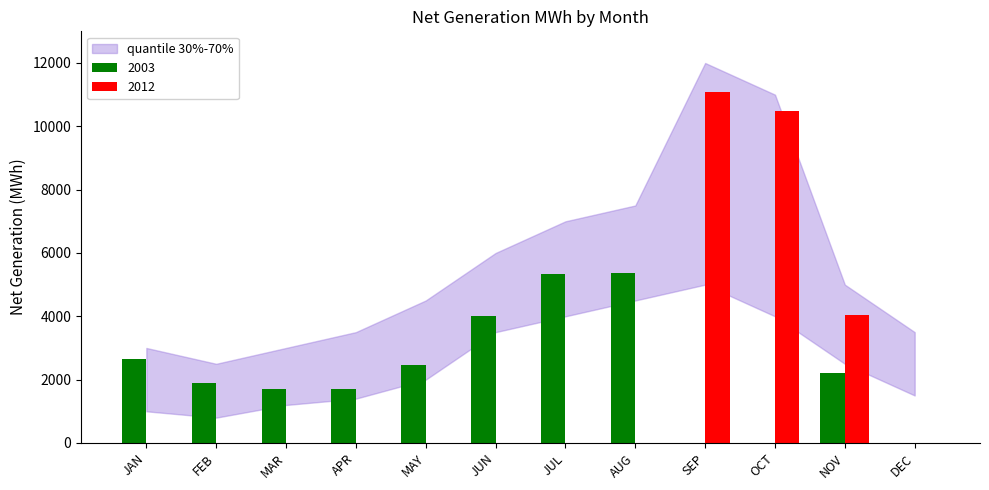

The value of 2012 at MAR is 0. True or false?

True